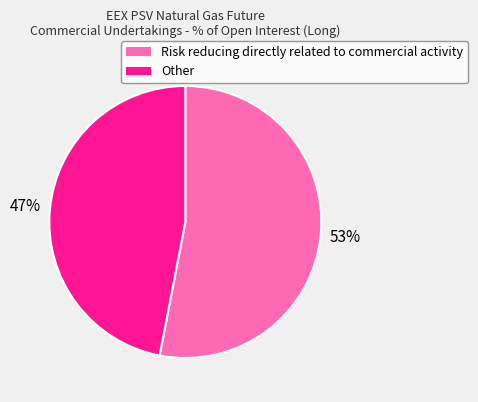

How many segments does this pie chart have?

2